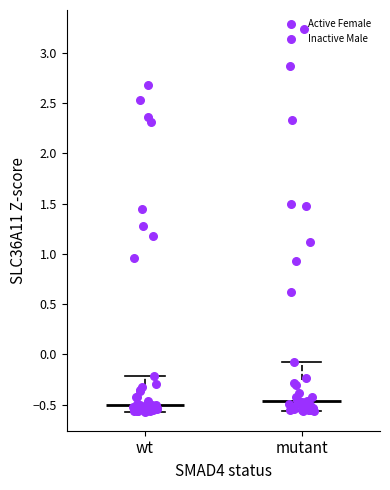

Reading left to right, transcribe this box plot: for each box, give where its median line is, the range the box spans, and where its two whiskers end, as read against the y-axis. The values are not printed on the chart, so give them approximately, as read against the axis.

wt: median -0.50, box -0.55 to -0.30, whiskers -0.55 (just below the box's lower edge) to -0.20
mutant: median -0.45, box -0.55 to -0.25, whiskers -0.55 (just below the box's lower edge) to -0.10